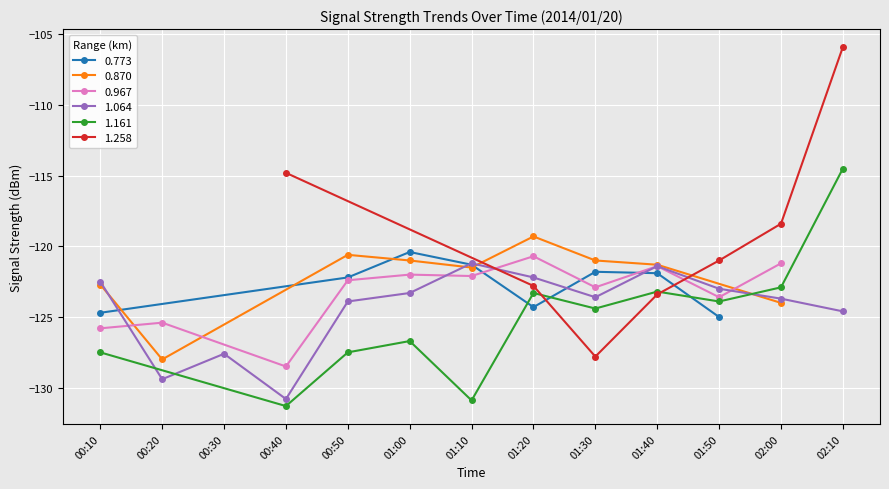

What are all the series names shown in the legend?

0.773, 0.870, 0.967, 1.064, 1.161, 1.258